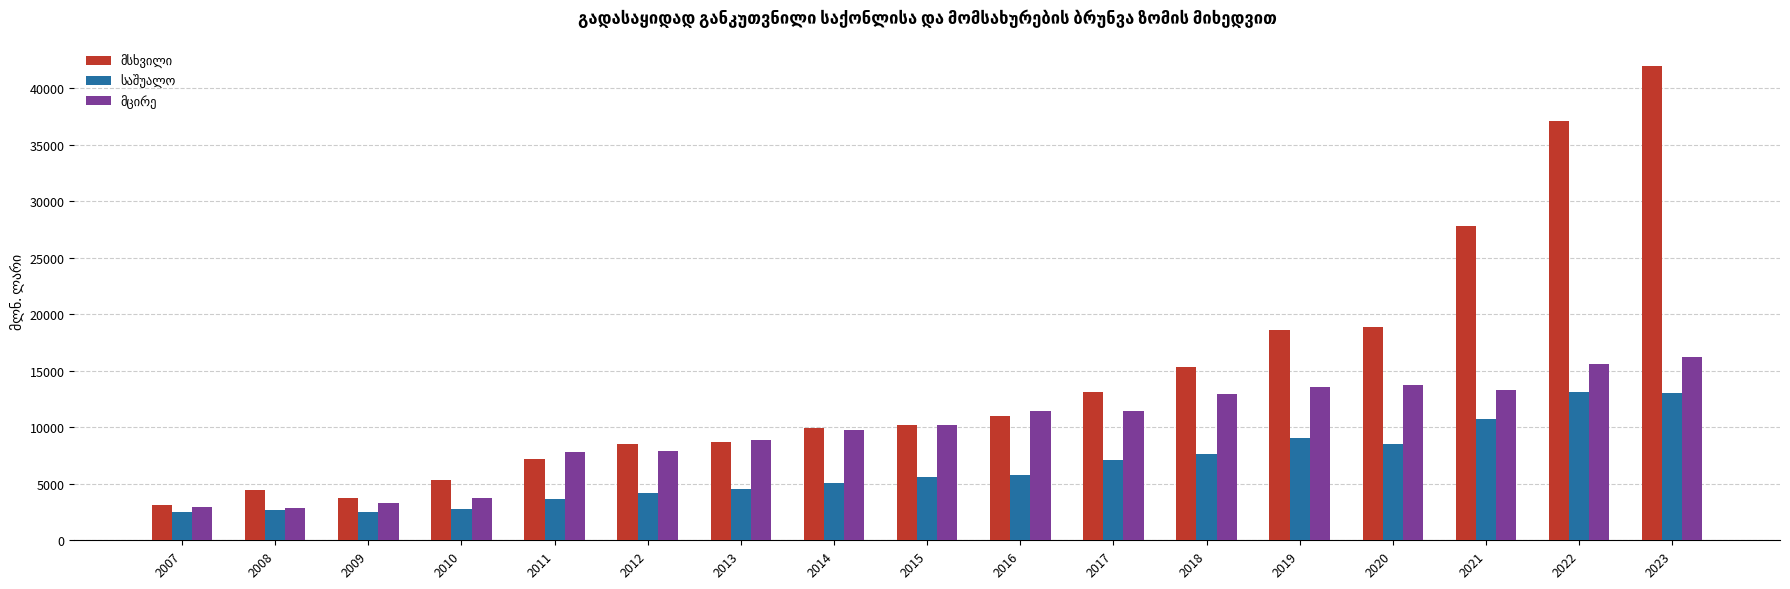

What is the difference between the highest and lowest values at 2009?

1239.6